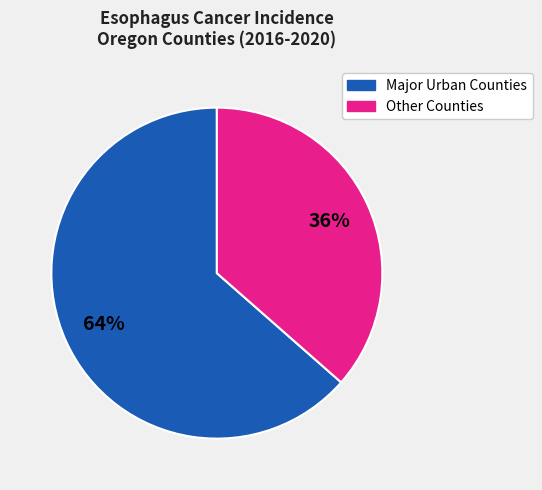

To the nearest percent, what is the average slice percentage?

50%